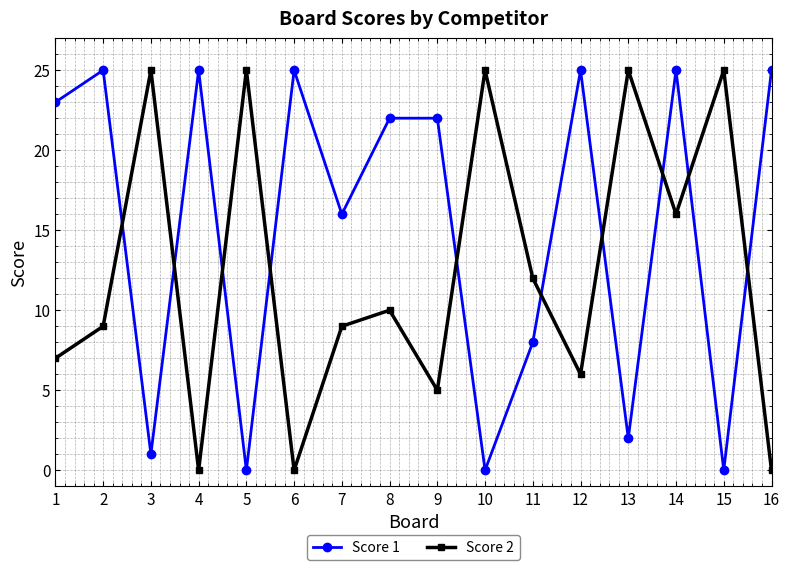

True or false: Score 2 and Score 1 intersect in this chart.

True